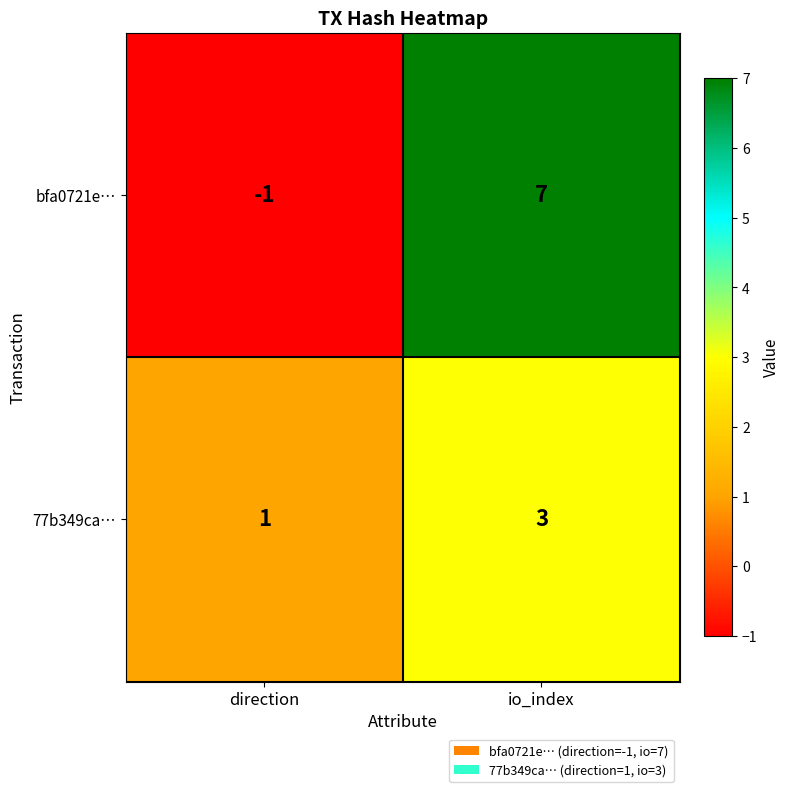

Which series changed the most between direction and io_index?

bfa0721e…